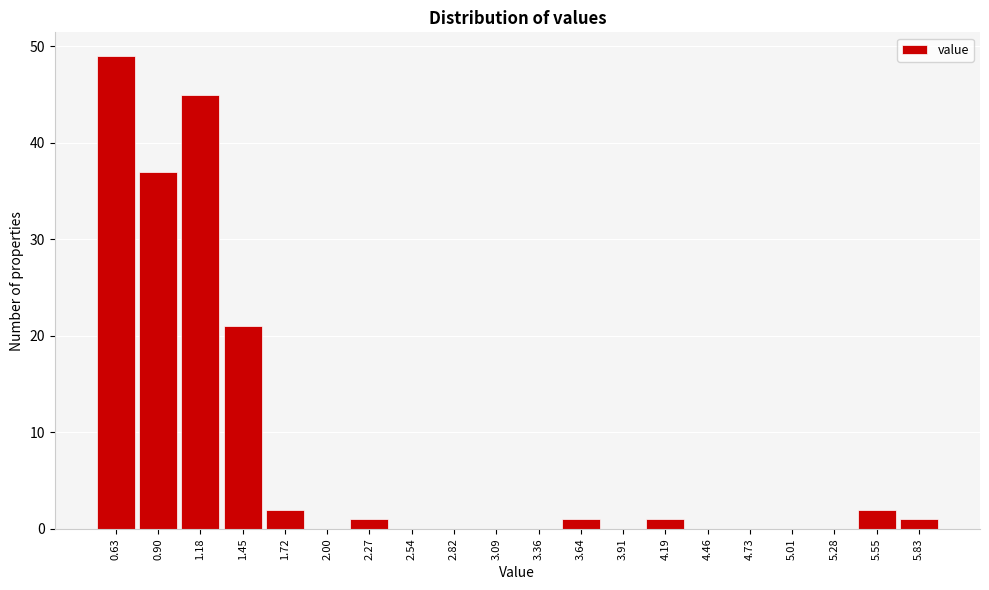

Reading left to right, transcribe all the data shown in this chart.

0.63=49	0.90=37	1.18=45	1.45=21	1.72=2	2.00=0	2.27=1	2.54=0	2.82=0	3.09=0	3.36=0	3.64=1	3.91=0	4.19=1	4.46=0	4.73=0	5.01=0	5.28=0	5.55=2	5.83=1